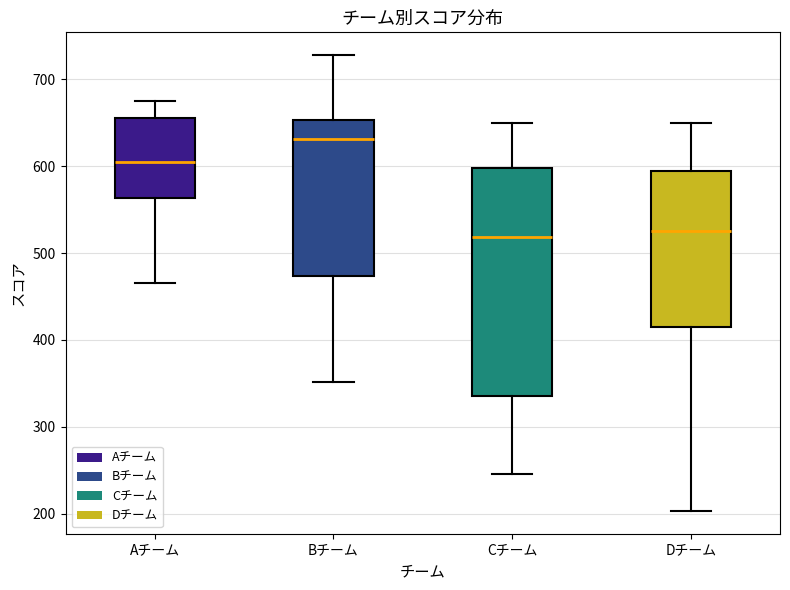

Reading left to right, read every box against the y-axis: the position of its median line, the range the box covers, and the ends of its whiskers. The values are not printed on the chart, so give them approximately, as read against the axis.

Aチーム: median 600, box 560 to 660, whiskers 470 to 680
Bチーム: median 630, box 470 to 650, whiskers 350 to 730
Cチーム: median 520, box 340 to 600, whiskers 250 to 650
Dチーム: median 530, box 410 to 590, whiskers 200 to 650